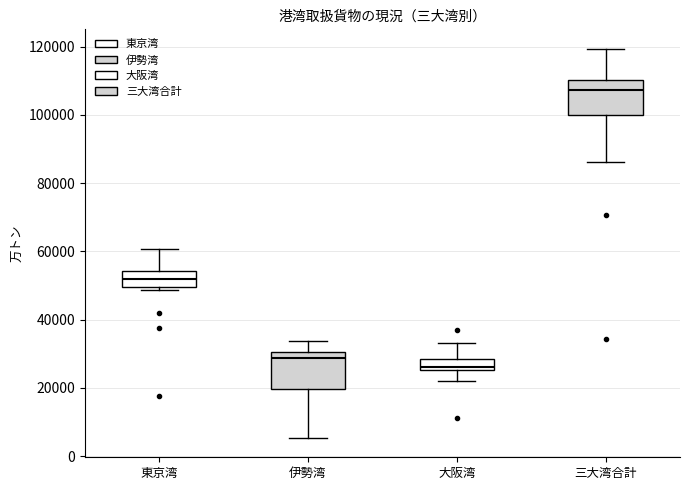

Reading left to right, transcribe this box plot: for each box, give where its median line is, the range the box spans, and where its two whiskers end, as read against the y-axis. The values are not printed on the chart, so give them approximately, as read against the axis.

東京湾: median 52000, box 50000 to 54000, whiskers 48000 to 60000
伊勢湾: median 28000, box 20000 to 30000, whiskers 6000 to 34000
大阪湾: median 26000 (just above the box's lower edge), box 26000 to 28000, whiskers 22000 to 34000
三大湾合計: median 108000, box 100000 to 110000, whiskers 86000 to 120000